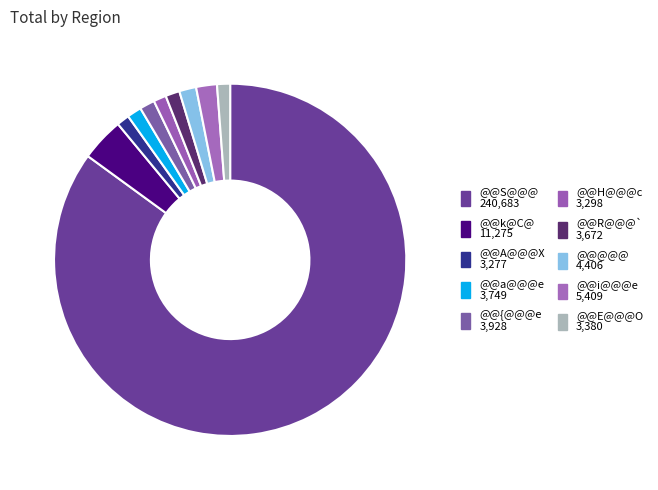

Count the number of slices in the pie.

10